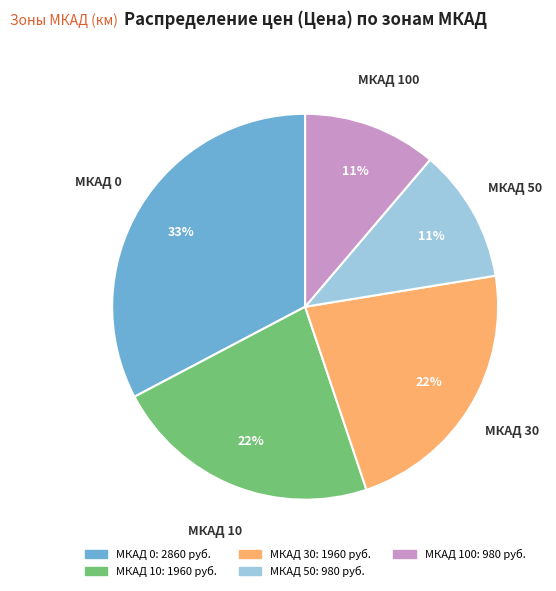

Does any single category account for the majority?

No